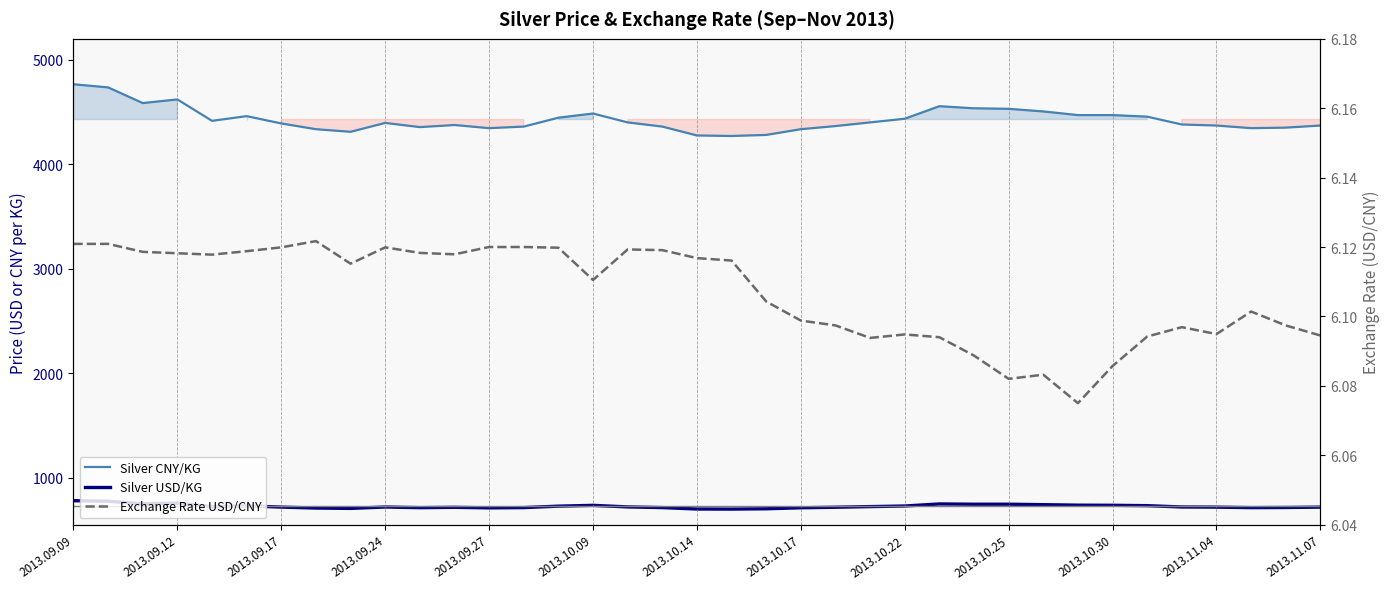

The Silver USD/KG series shows 744.8 at 26. True or false?

True